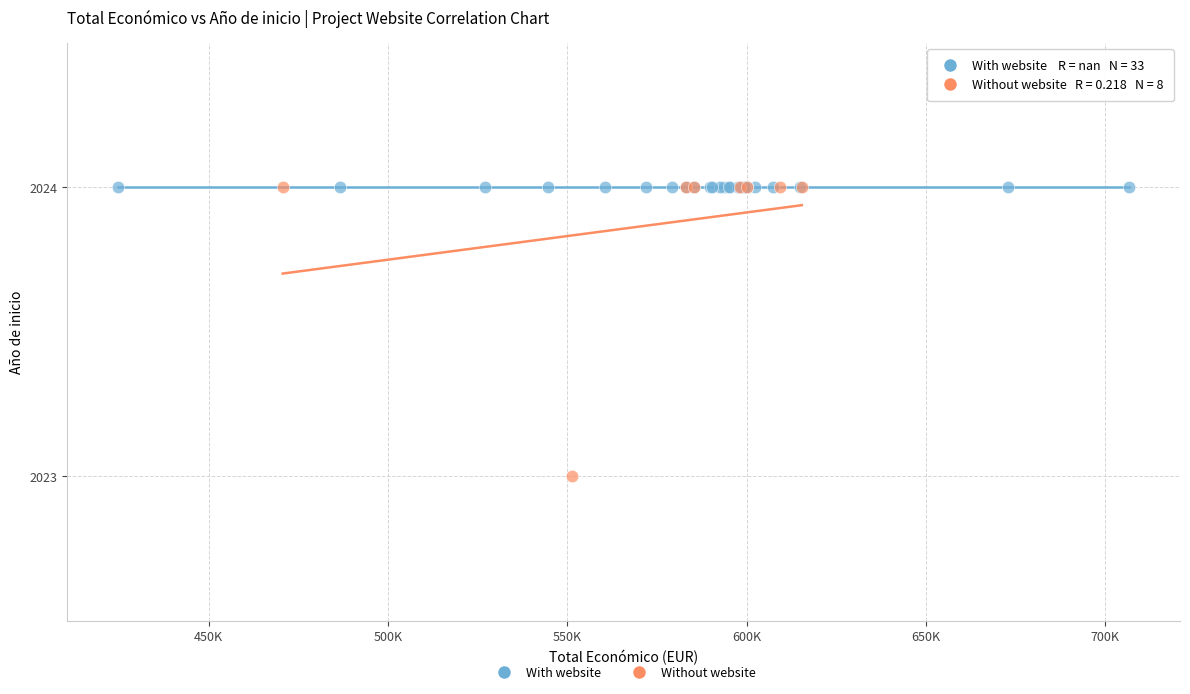

Which series reaches the minimum Y coordinate?

Without website